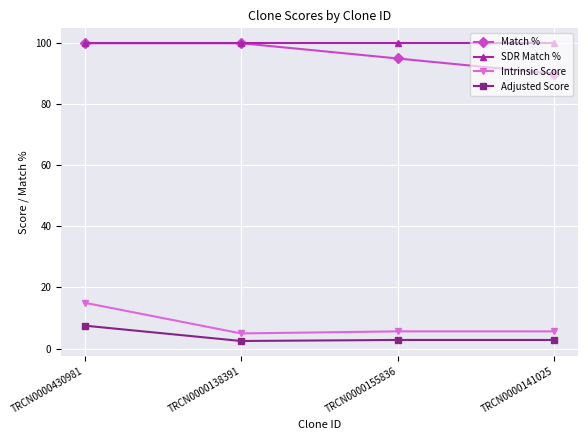

What is the difference between the highest and lowest values at TRCN0000155836?

97.2